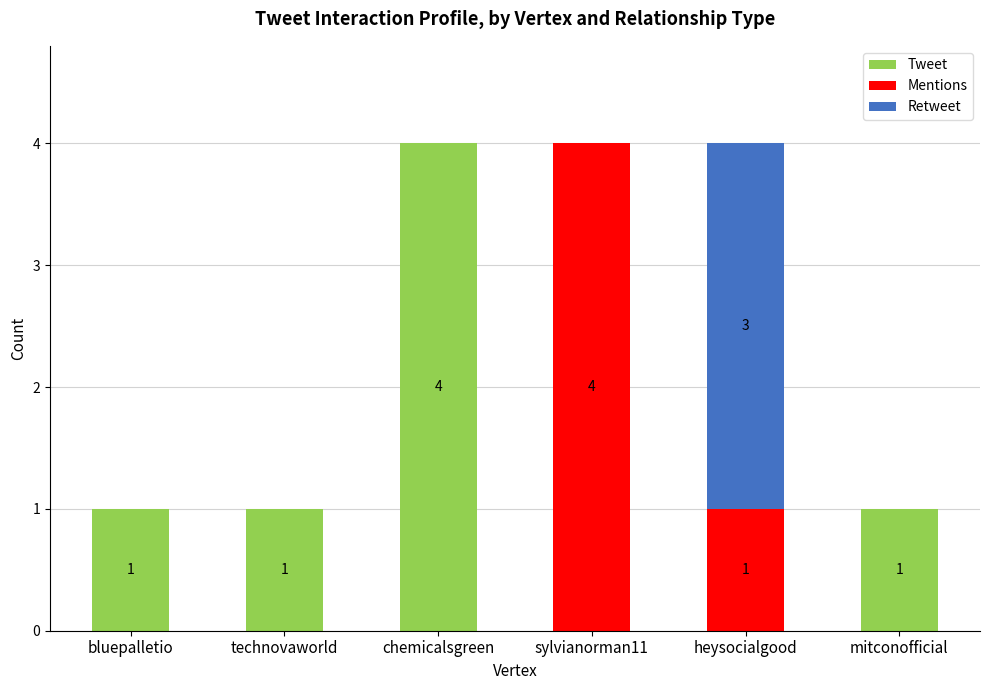

The Tweet series shows 0 at mitconofficial. True or false?

False